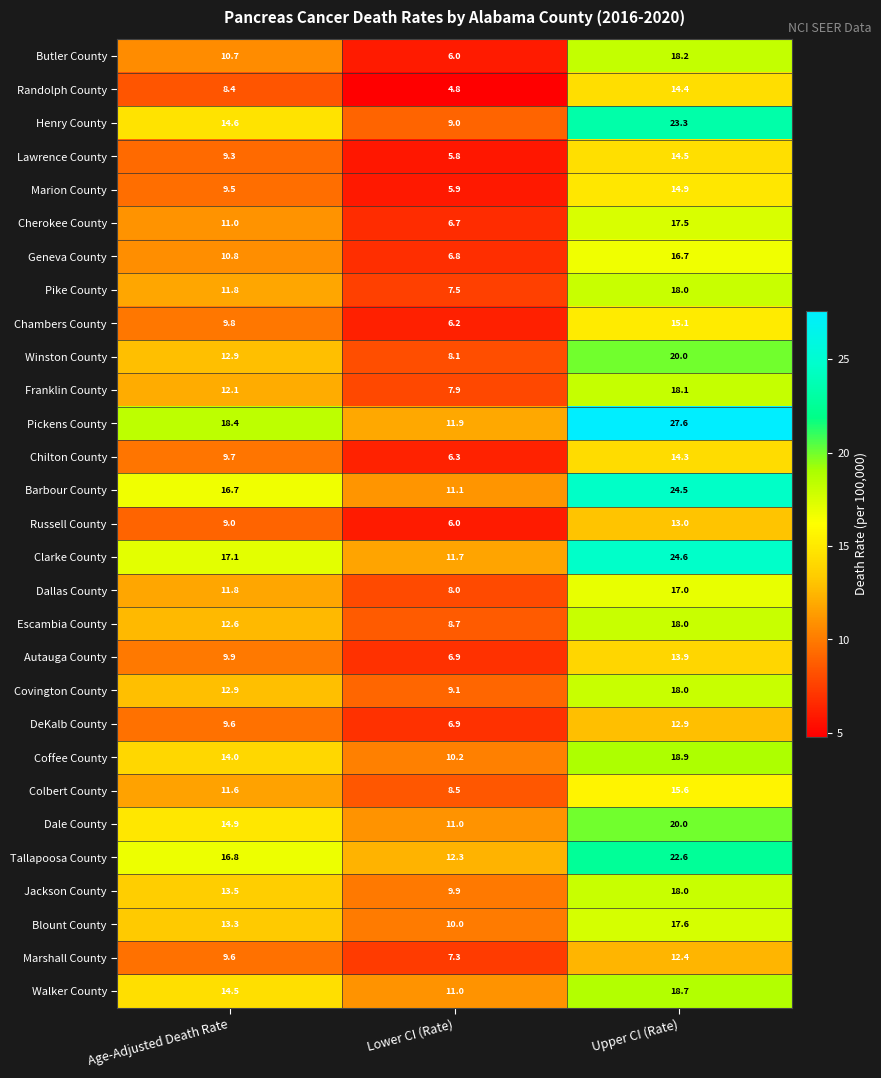

What is the total value across all series at Upper CI (Rate)?

518.3